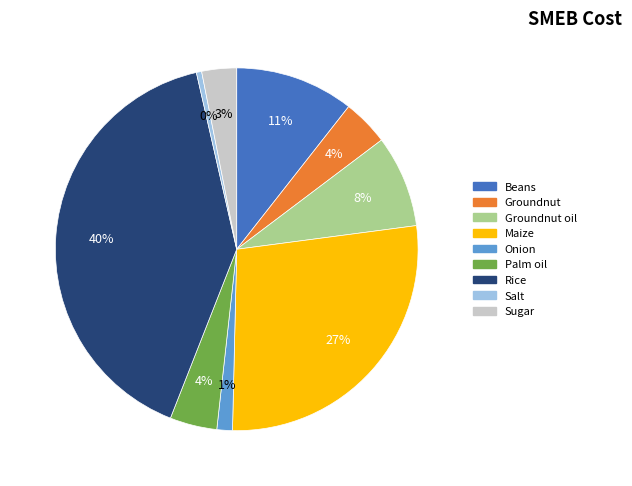

Is there any slice that represents more than half of the pie?

No